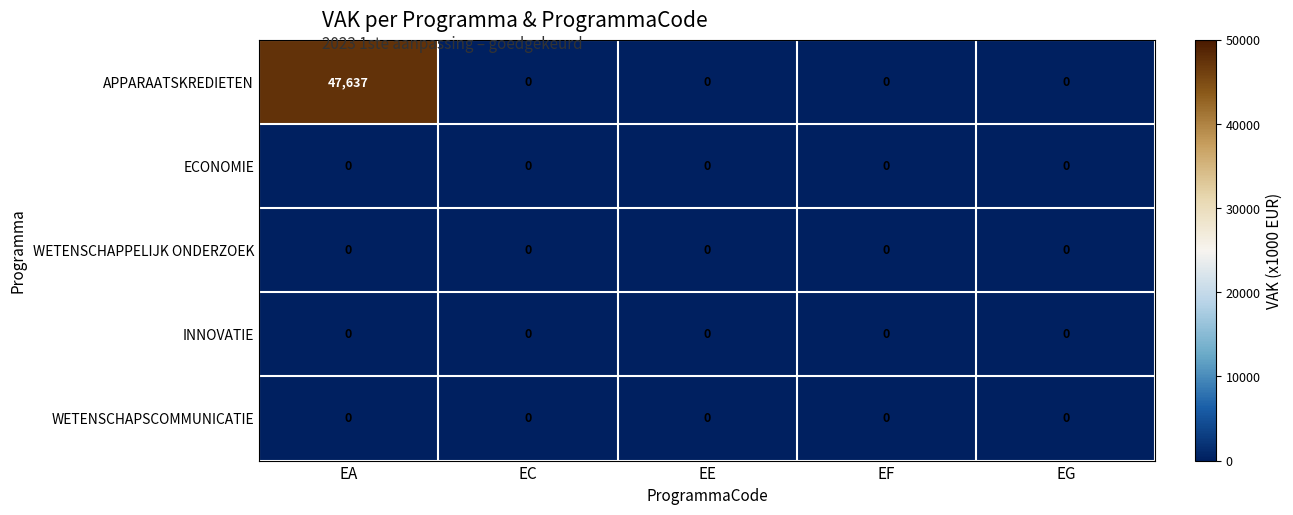

Reading left to right, extract all data points from this chart.

APPARAATSKREDIETEN: EA=47637	EC=0	EE=0	EF=0	EG=0
ECONOMIE: EA=0	EC=0	EE=0	EF=0	EG=0
WETENSCHAPPELIJK ONDERZOEK: EA=0	EC=0	EE=0	EF=0	EG=0
INNOVATIE: EA=0	EC=0	EE=0	EF=0	EG=0
WETENSCHAPSCOMMUNICATIE: EA=0	EC=0	EE=0	EF=0	EG=0